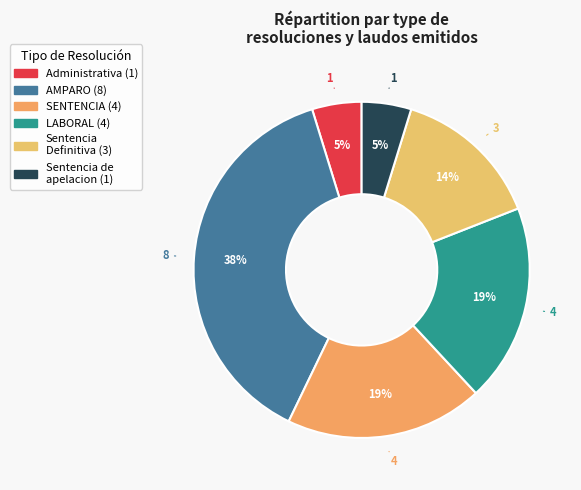

Is there any slice that represents more than half of the pie?

No